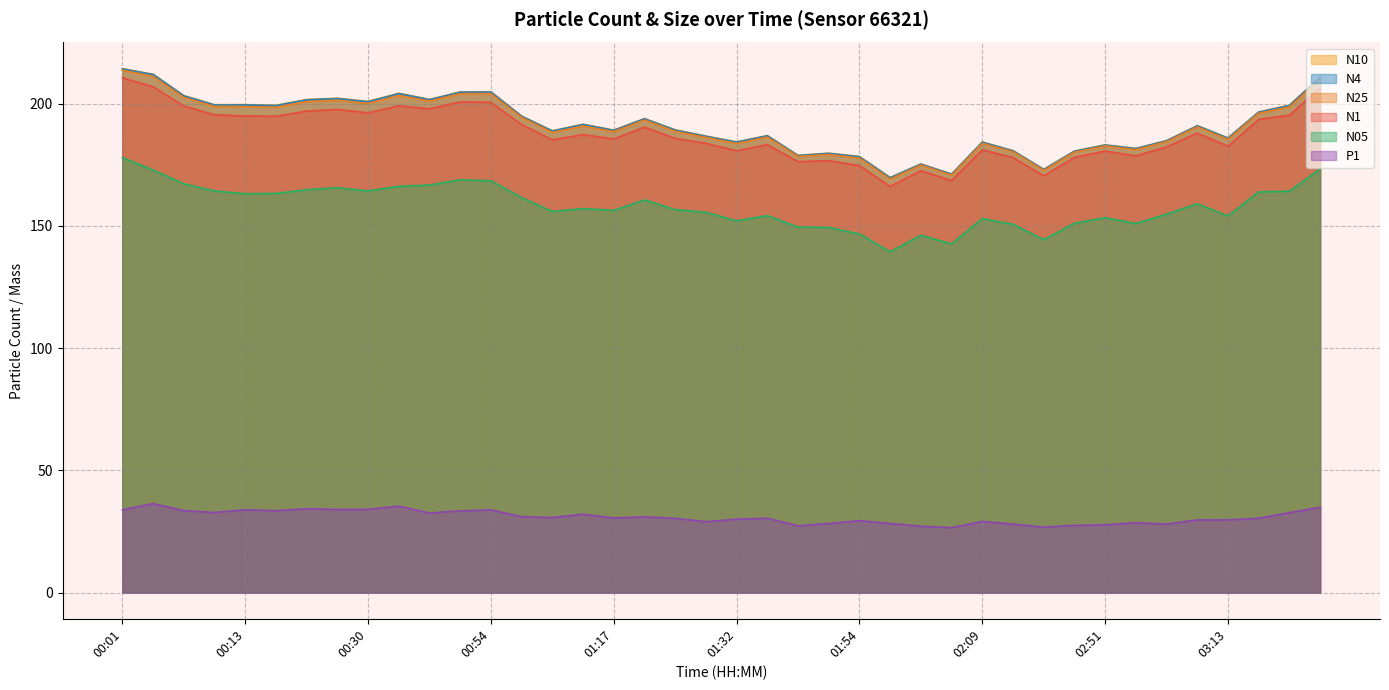

How many interior local valleys does the N25 series have?

12